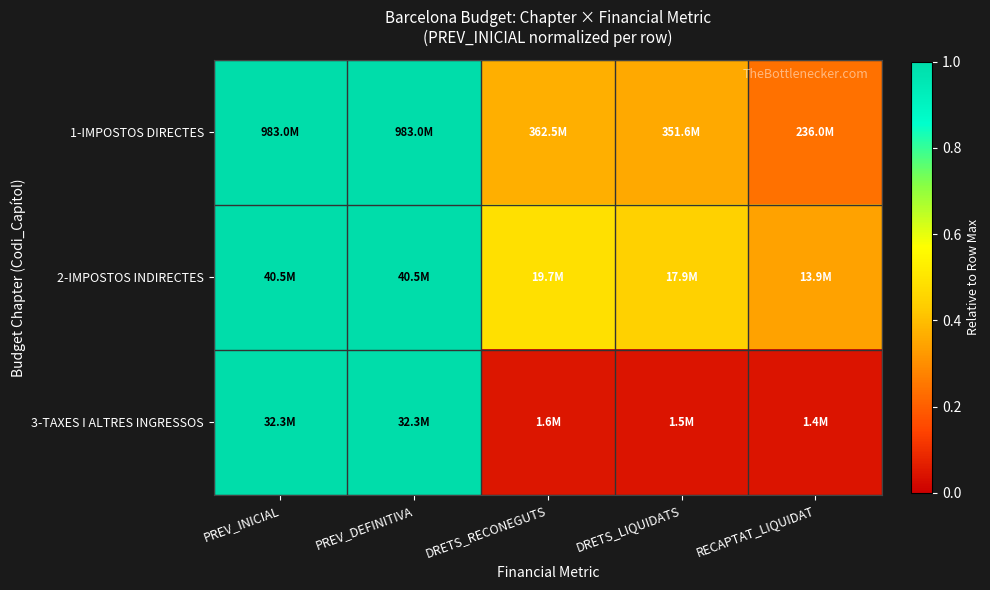

Between PREV_INICIAL and PREV_DEFINITIVA, which is larger?

PREV_DEFINITIVA